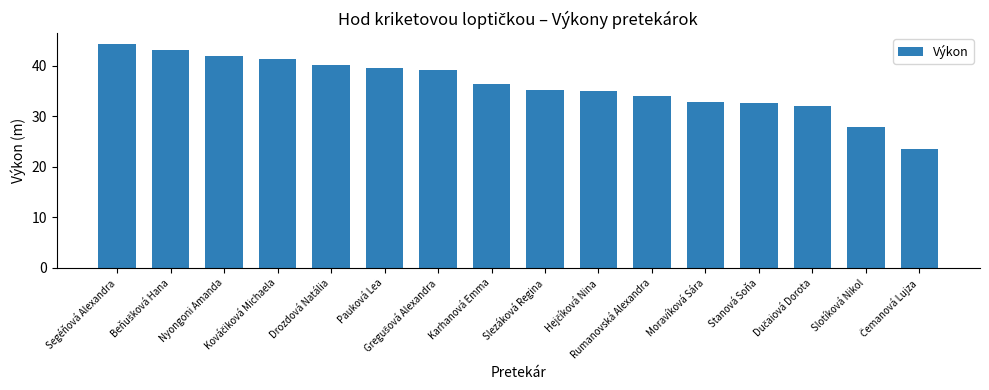

What is the value of the 6th bar from the left?

39.6